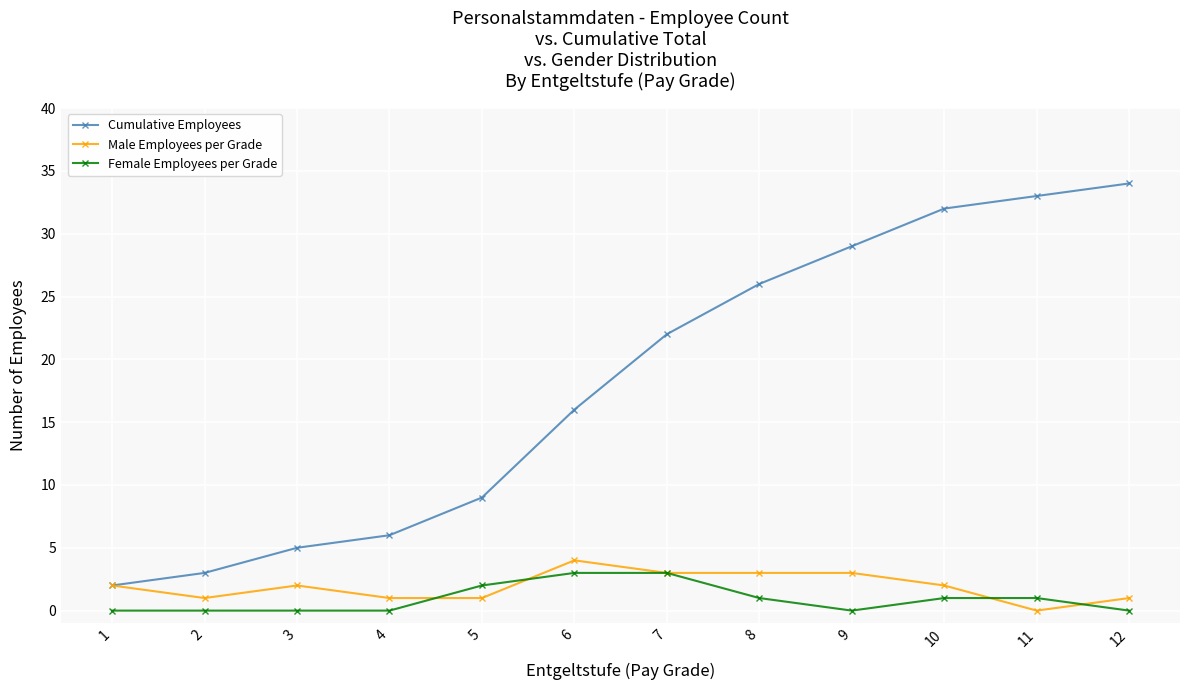

Rank the series at 8 from highest to lowest value.

Cumulative Employees, Male Employees per Grade, Female Employees per Grade